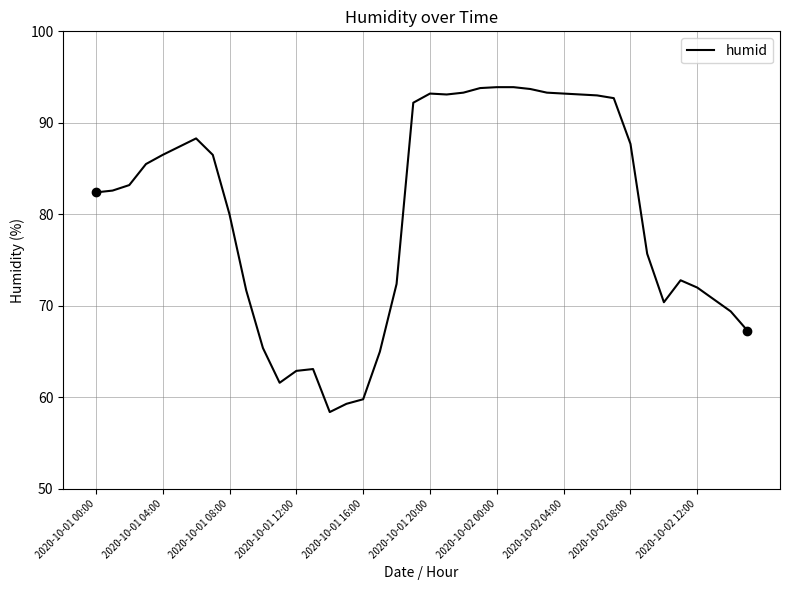

What is the difference between the maximum and minimum values?

35.5